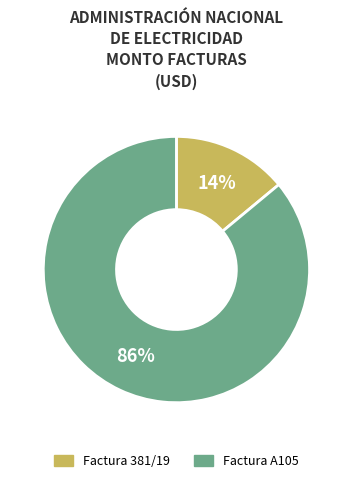

To the nearest percent, what is the difference between the largest and smallest slice percentages?

72%